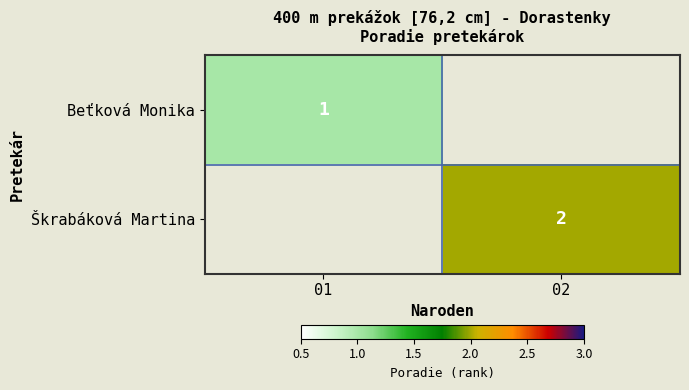

The Beťková Monika series shows 1 at 01. True or false?

True